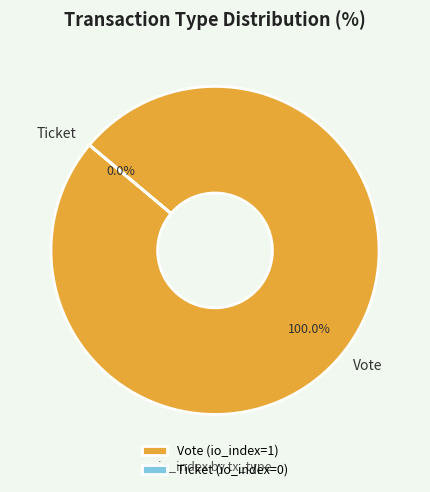

Is it true that Vote is 89% of the pie?

False